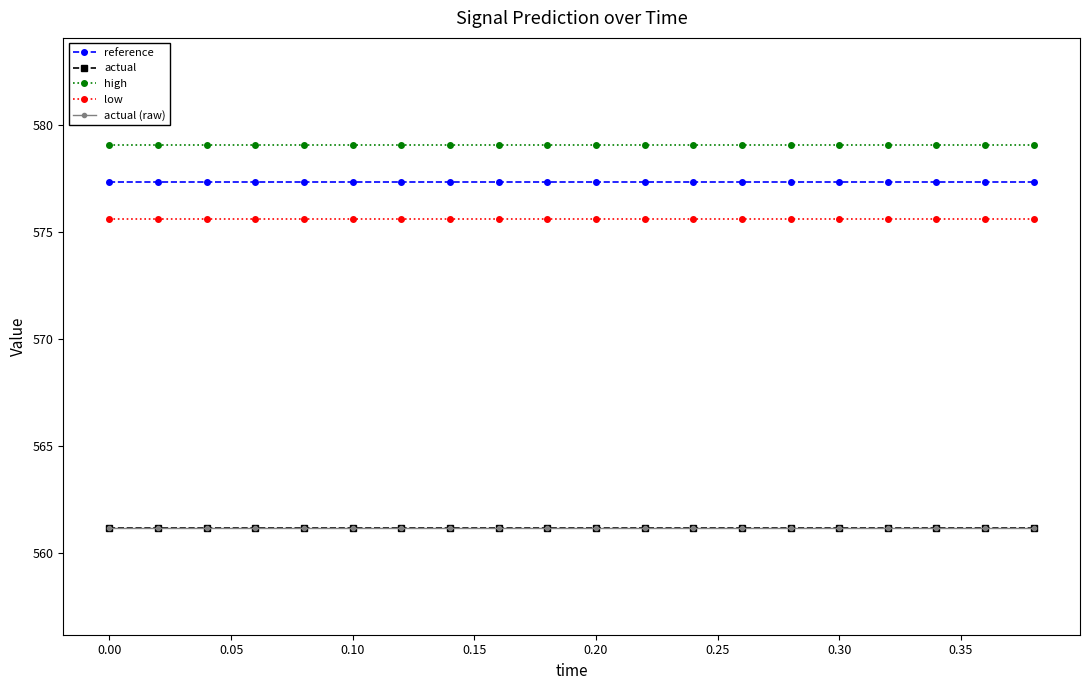

Does the chart have visible grid lines?

No